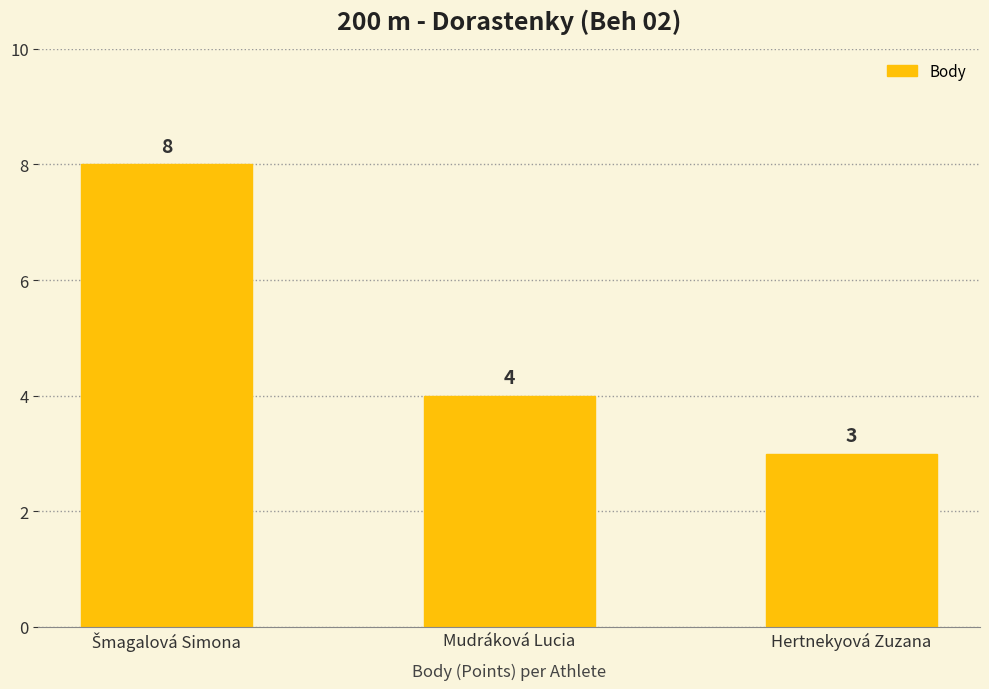

What is the value of the 1st bar from the left?

8